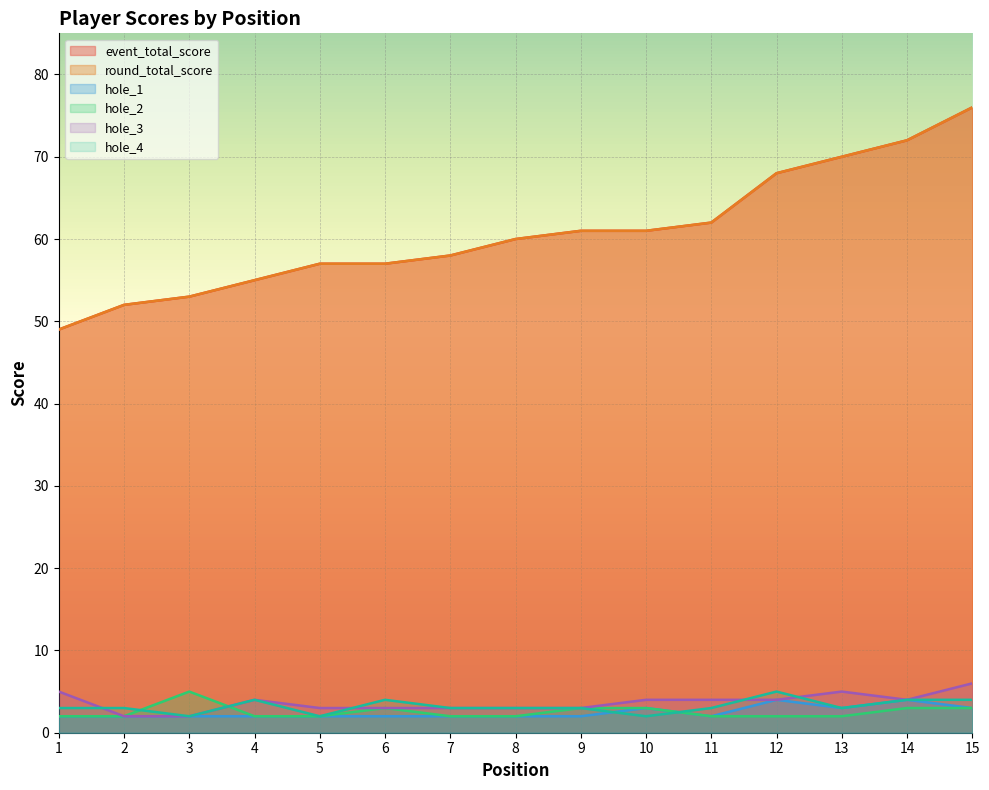

Reading left to right, list all the values displayed in this chart.

event_total_score: 49	52	53	55	57	57	58	60	61	61	62	68	70	72	76
round_total_score: 49	52	53	55	57	57	58	60	61	61	62	68	70	72	76
hole_1: 2	2	2	2	2	2	2	2	2	3	2	4	3	4	3
hole_2: 2	2	5	2	2	3	2	2	3	3	2	2	2	3	3
hole_3: 5	2	2	4	3	3	3	3	3	4	4	4	5	4	6
hole_4: 3	3	2	4	2	4	3	3	3	2	3	5	3	4	4